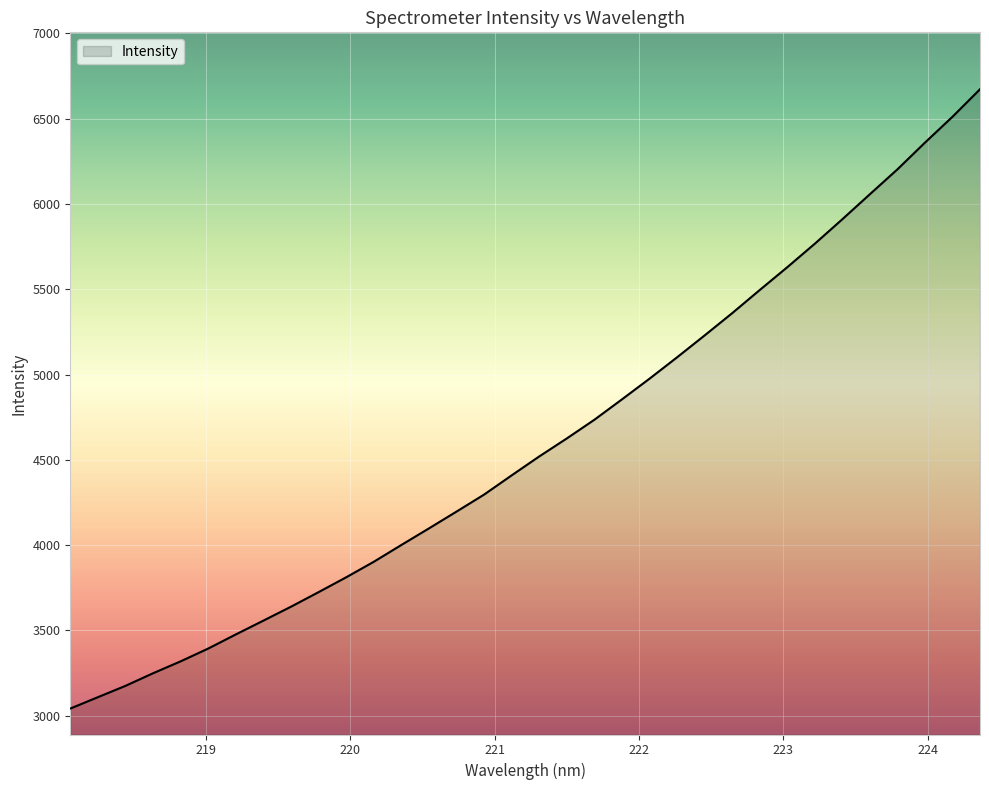

How many lines are shown in the chart?

1